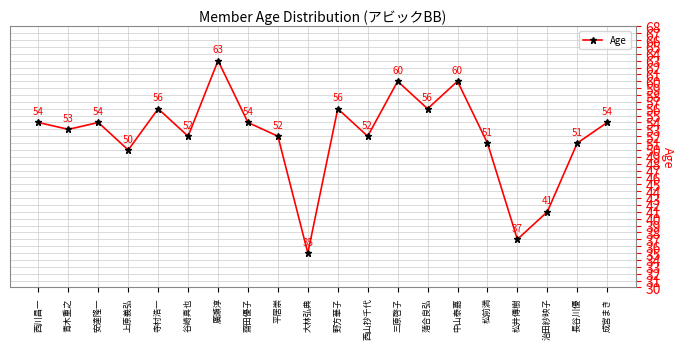

What is the change in value from 齋田優子 to 野方華子?

+2